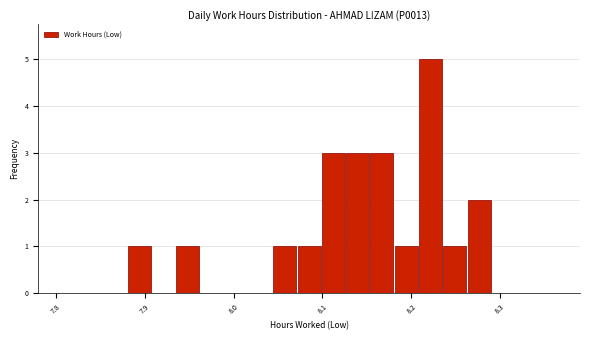

Read against the x-axis, roughly where is the centre of the tallest bar?

8.22